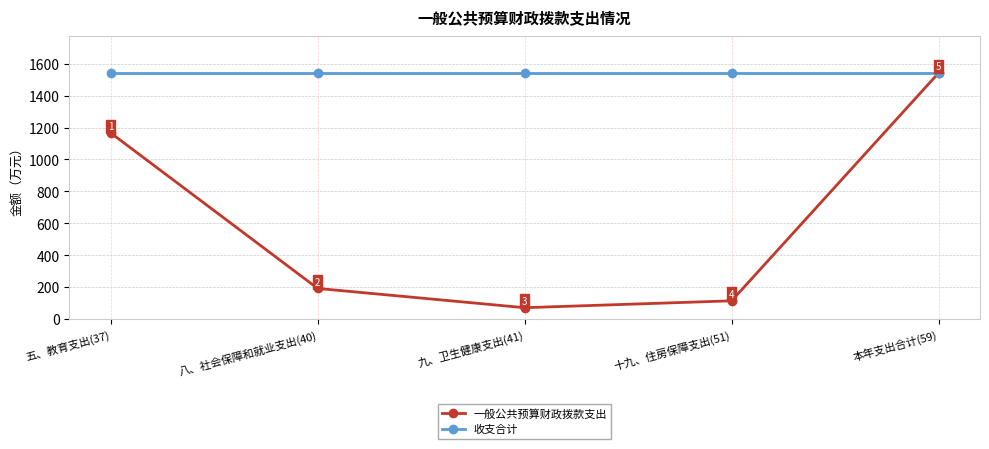

Is it true that 收支合计 equals 1542.5 at 八、社会保障和就业支出(40)?

True